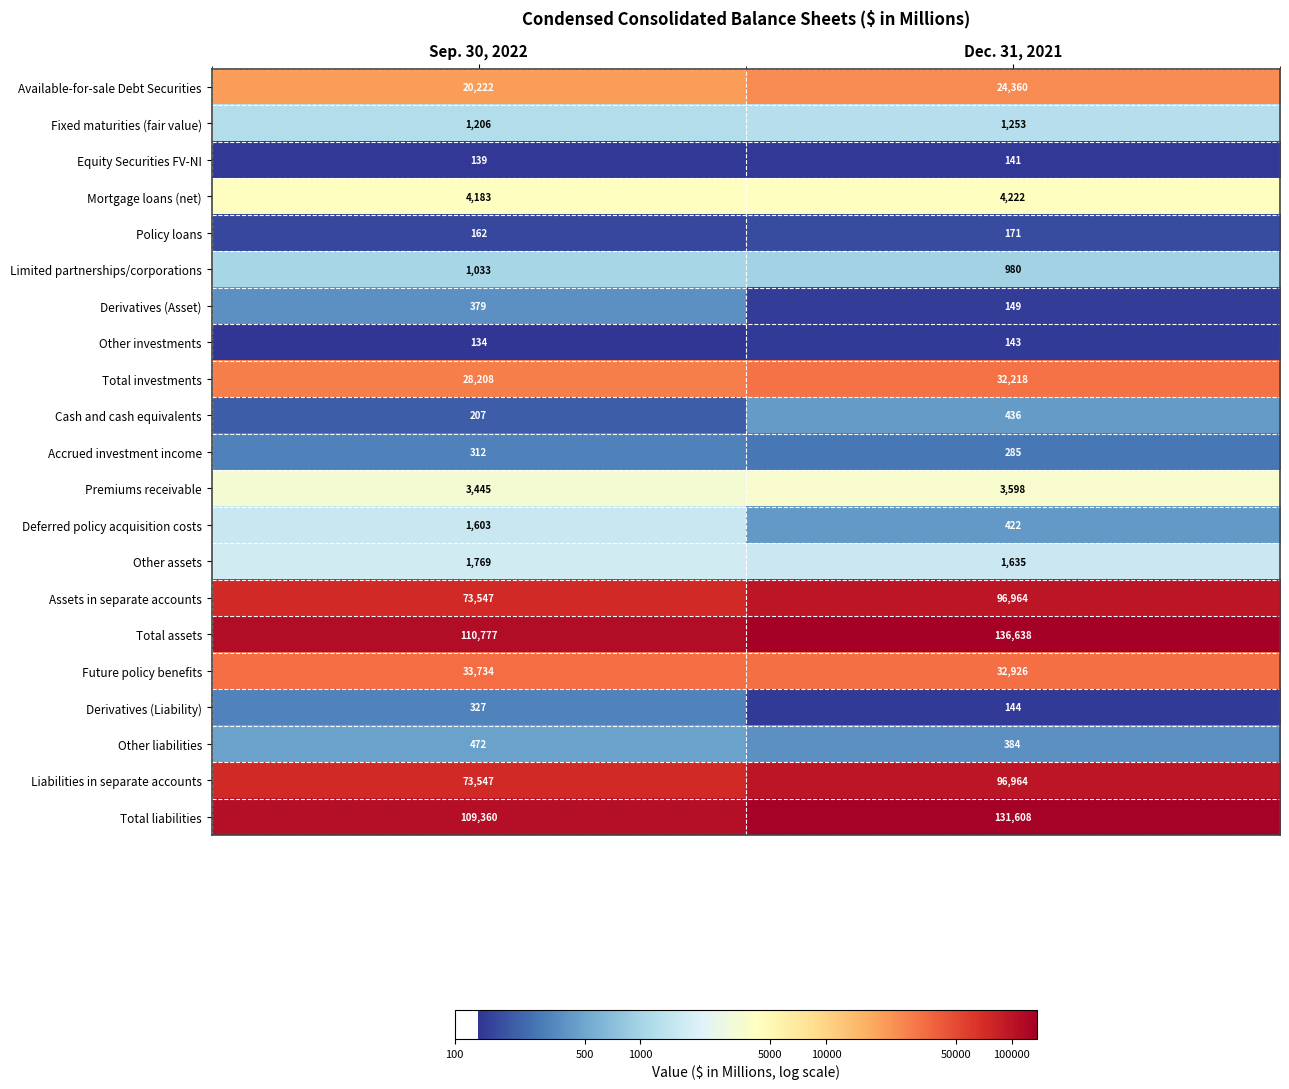

At which label is Assets in separate accounts closest to 85255?

Sep. 30, 2022